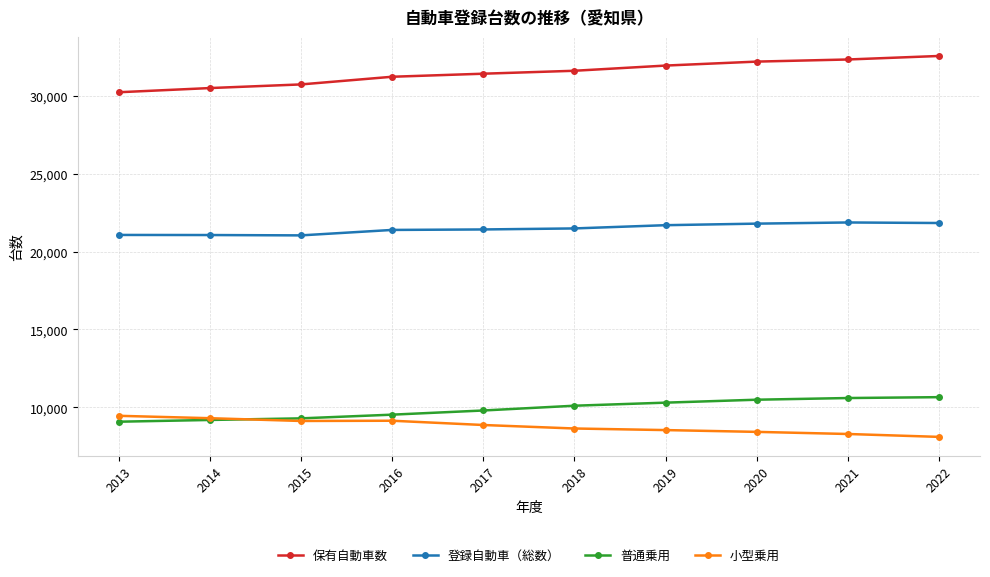

What is the spread (max minus min) of values at 2019?

23437